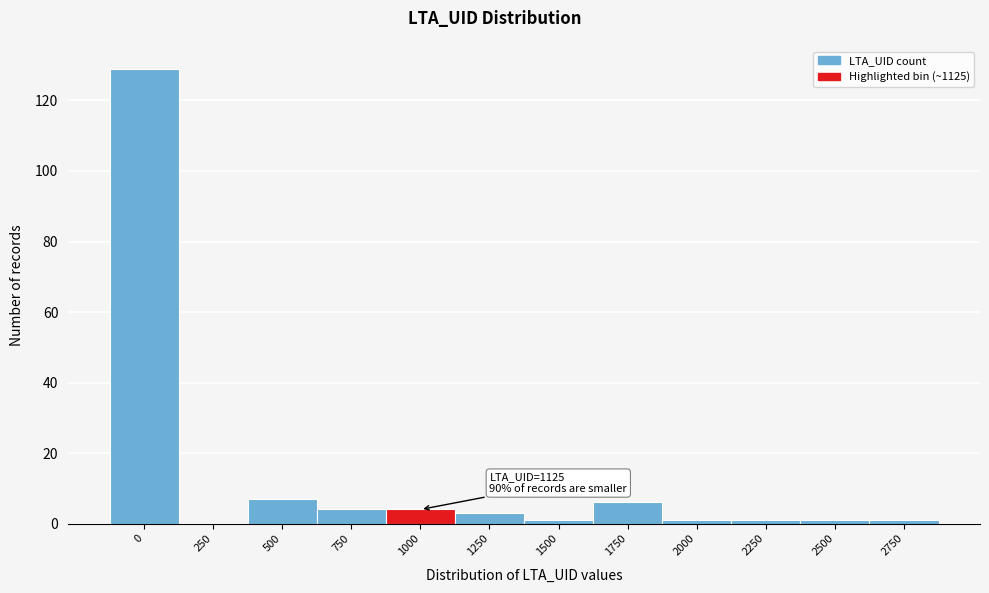

Reading left to right, transcribe all the data shown in this chart.

0=129	250=0	500=7	750=4	1000=4	1250=3	1500=1	1750=6	2000=1	2250=1	2500=1	2750=1